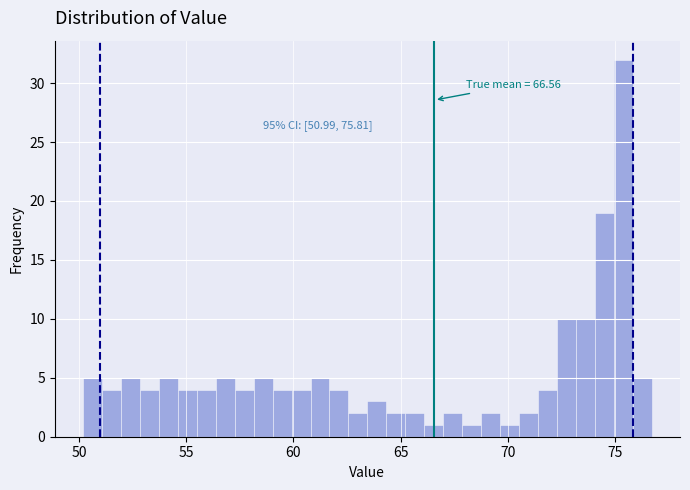

Around what value on the x-axis is the tallest bar? Give the approximate position of its centre, as read against the axis.

75.5